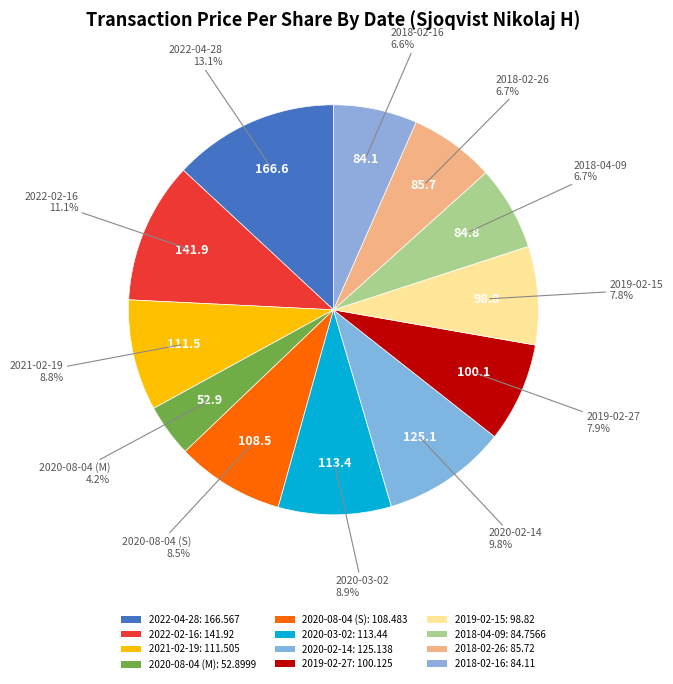

To the nearest percent, what percentage of the pie is 2020-08-04 (S)?

9%